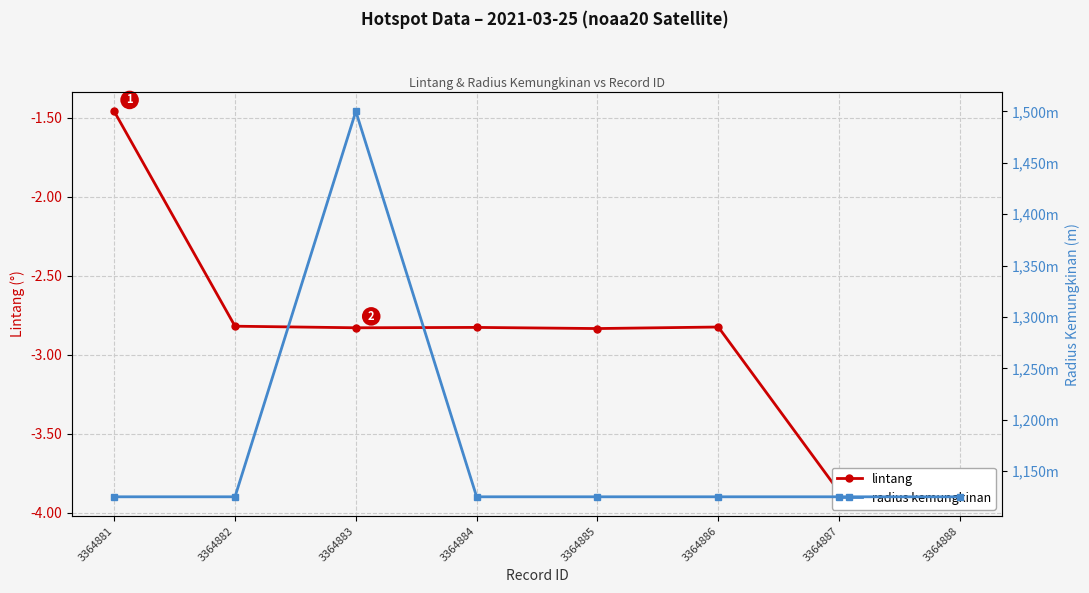

Rank the series by their average value, from highest to lowest.

radius kemungkinan, lintang